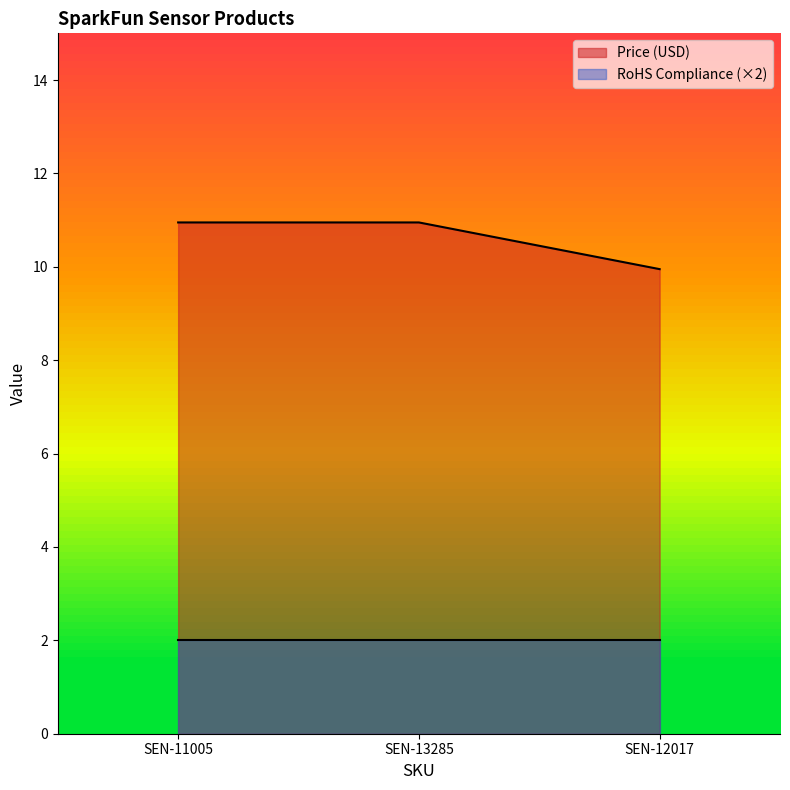

Rank the categories by value from highest to lowest.

SEN-11005, SEN-13285, SEN-12017